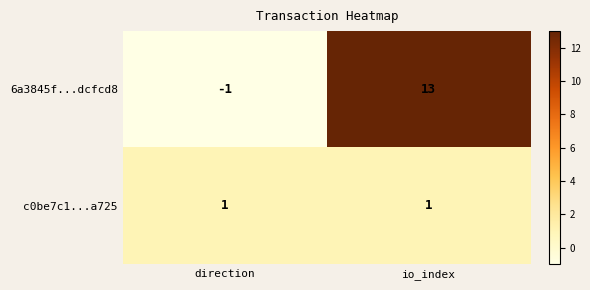

At which category is the sum across all series the highest?

io_index